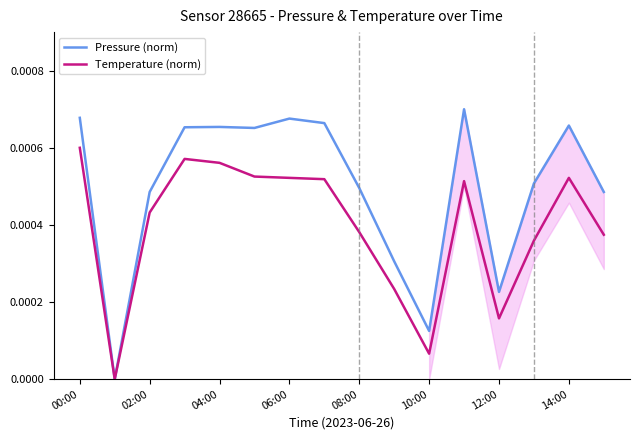

True or false: Pressure (norm) and Temperature (norm) cross at least once.

False